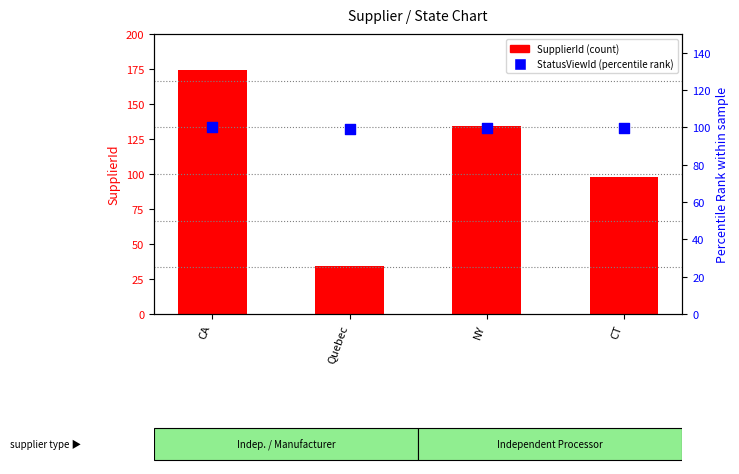

Which series has the widest spread of Y values?

SupplierId (count-like)